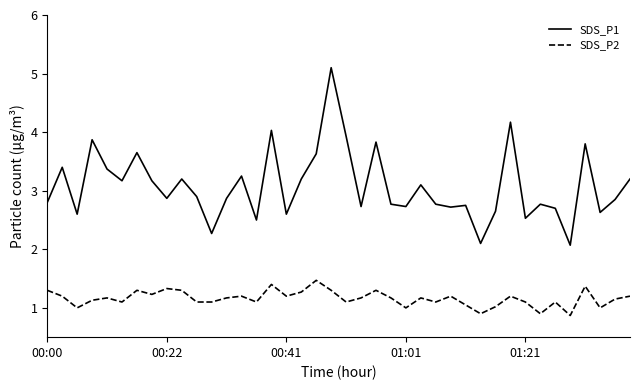

In SDS_P2, how many points are higher than both neighbors (excluding endpoints)?

12